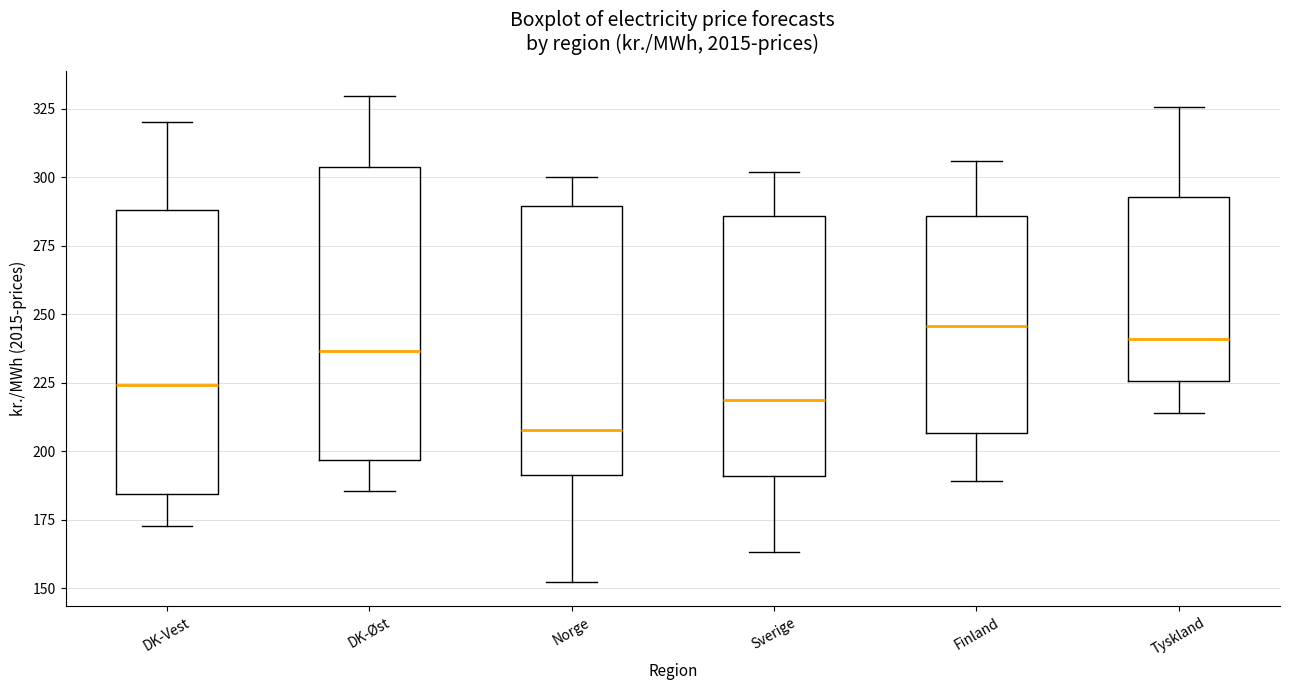

Reading left to right, transcribe this box plot: for each box, give where its median line is, the range the box spans, and where its two whiskers end, as read against the y-axis. The values are not printed on the chart, so give them approximately, as read against the axis.

DK-Vest: median 225, box 185 to 290, whiskers 175 to 320
DK-Øst: median 235, box 195 to 305, whiskers 185 to 330
Norge: median 210, box 190 to 290, whiskers 150 to 300
Sverige: median 220, box 190 to 285, whiskers 165 to 300
Finland: median 245, box 205 to 285, whiskers 190 to 305
Tyskland: median 240, box 225 to 295, whiskers 215 to 325